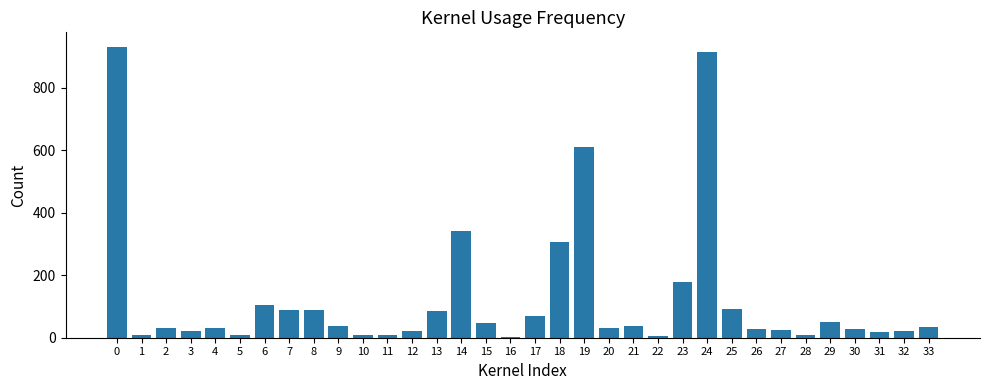

Which has a higher value, 31 or 6?

6